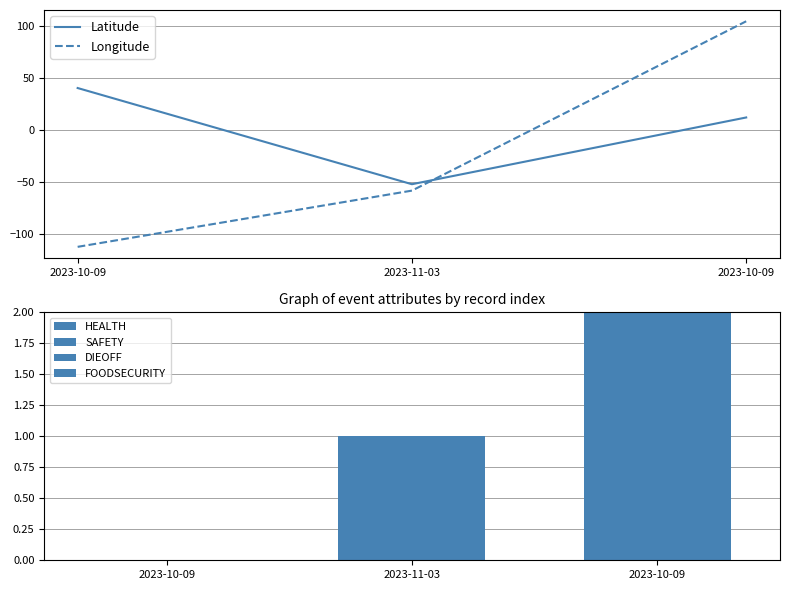

What is the smallest value displayed?

-111.9